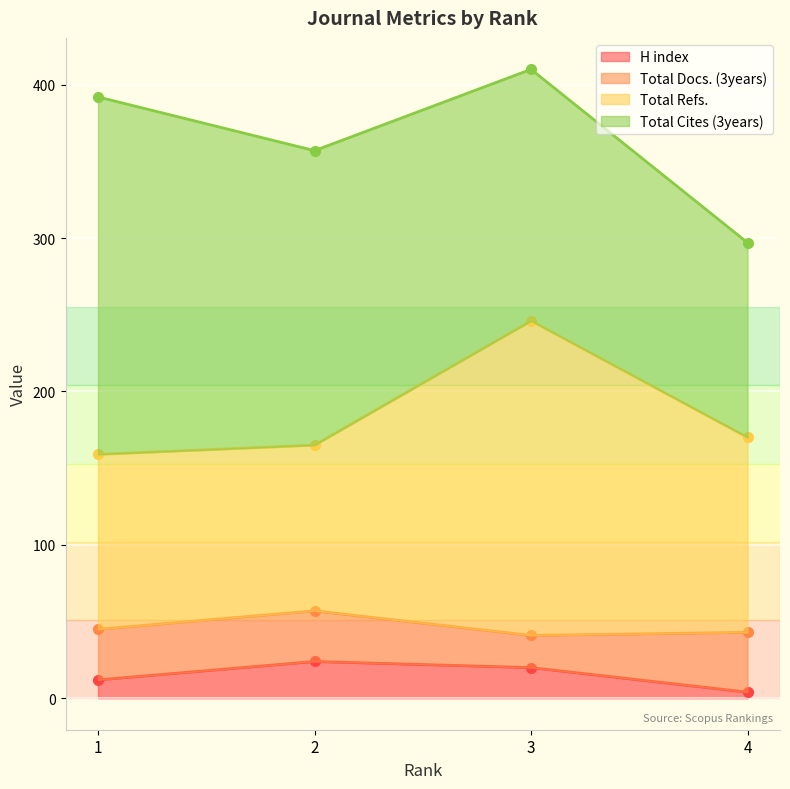

The value of H index at 2 is 24. True or false?

True